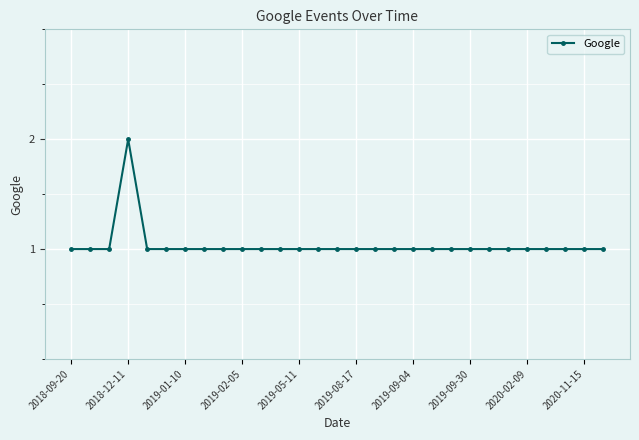

How many data points does each series have?

29